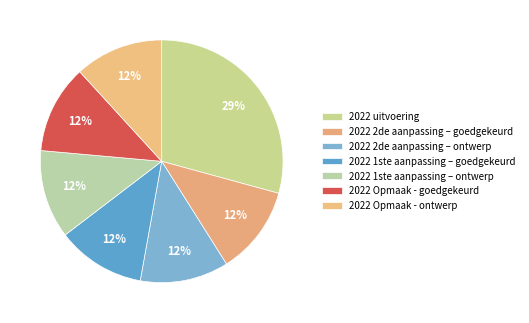

Between 2022 1ste aanpassing – ontwerp and 2022 Opmaak - ontwerp, which is larger?

2022 1ste aanpassing – ontwerp